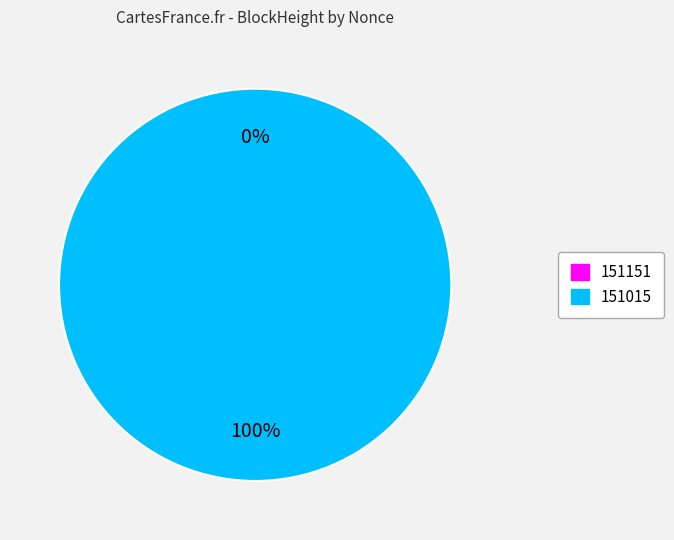

What is the change in value from 151151 to 151015?

+6